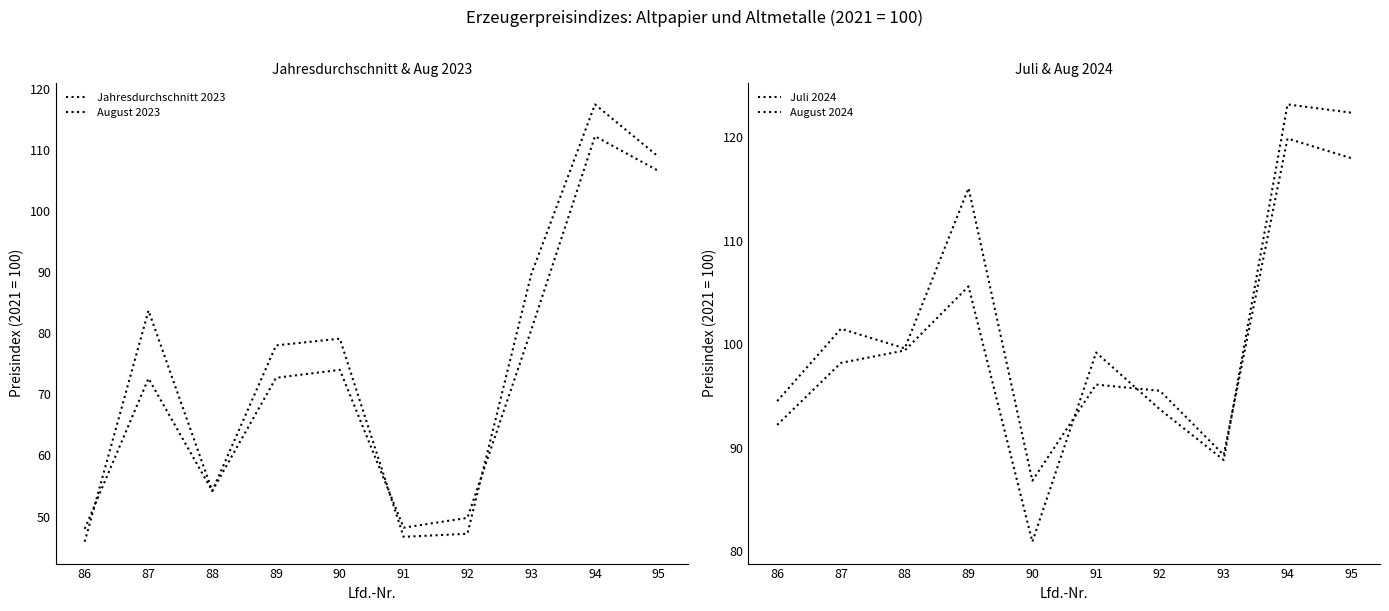

The value of August 2023 at 87 is 72.6. True or false?

True